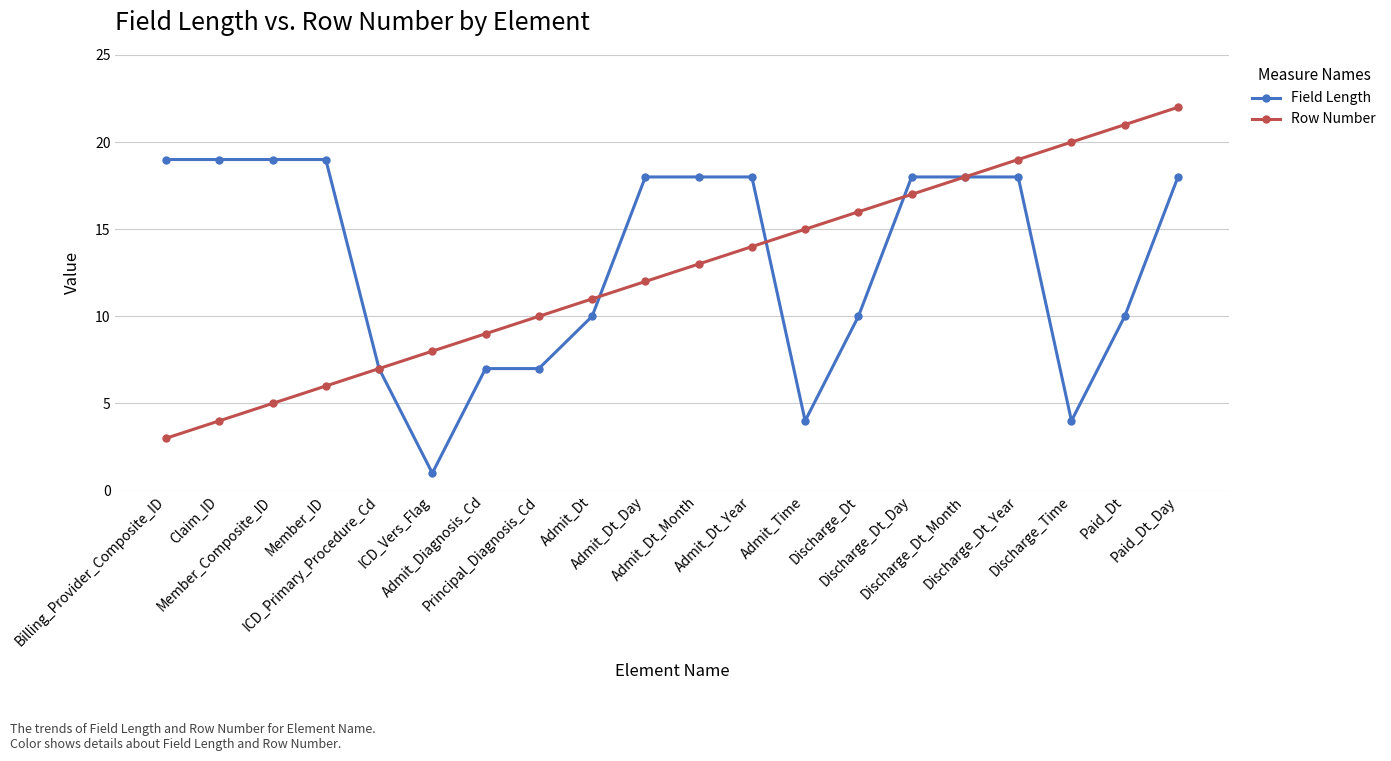

List the series in order of their peak value, lowest first.

Field Length, Row Number